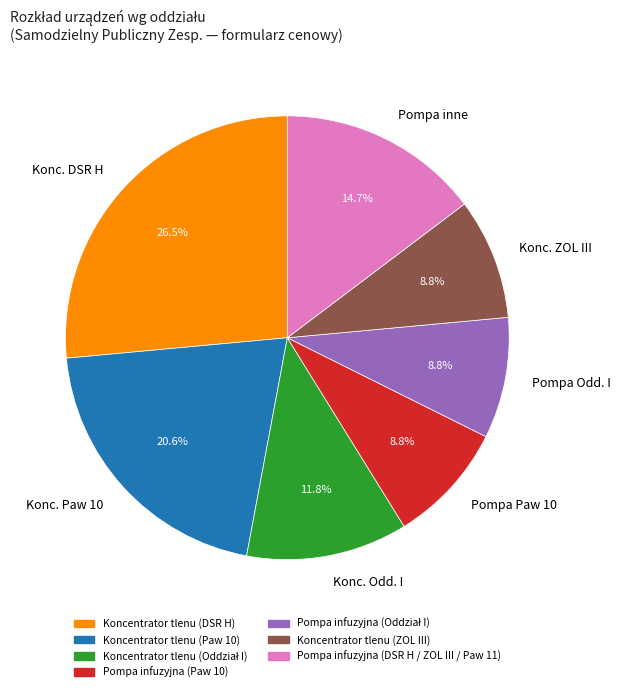

Which category has the biggest portion of the pie?

Konc. DSR H